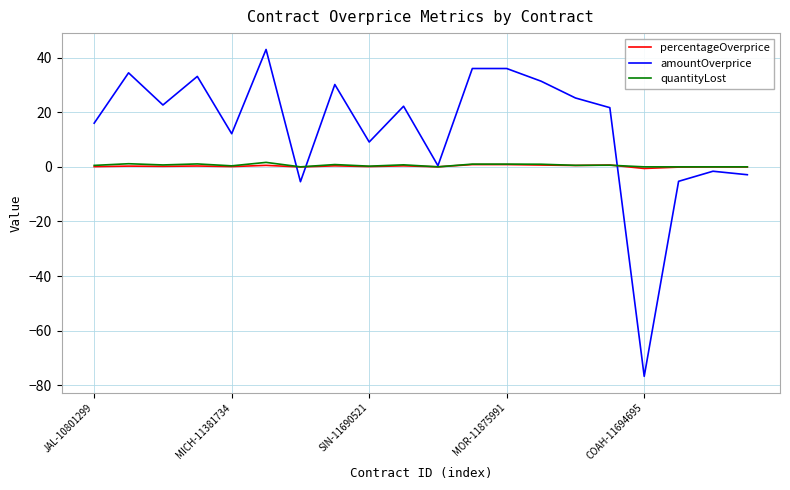

Which series has the largest total across all categories?

amountOverprice